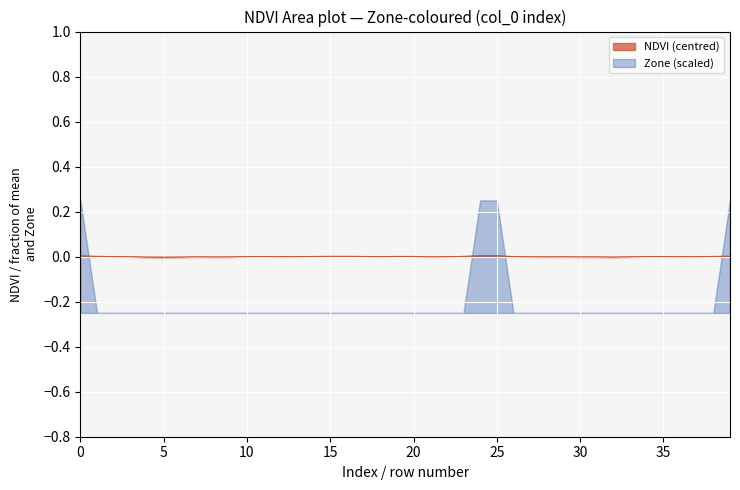

True or false: NDVI (centred) has a value of 0.0 at 10.

True